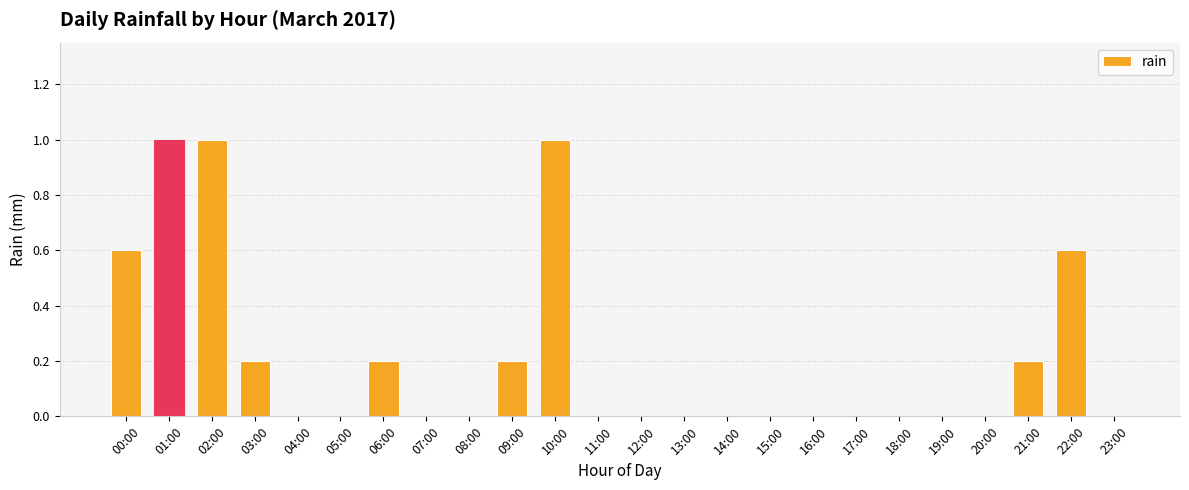

What is the sum of all values?

5.0